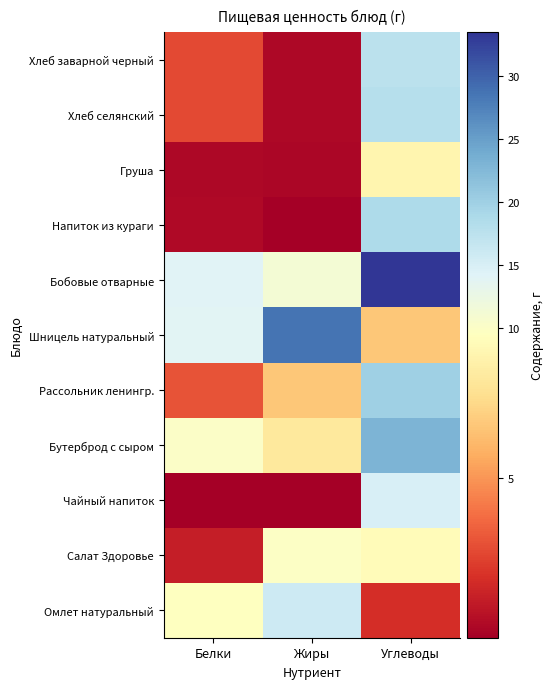

How many distinct data groups are displayed?

11